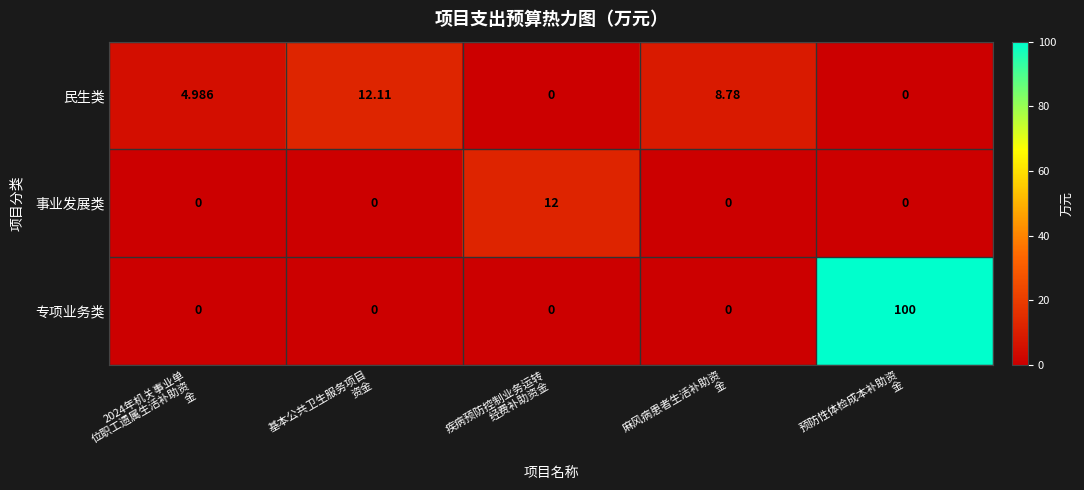

List the series in order of their peak value, highest first.

专项业务类, 民生类, 事业发展类